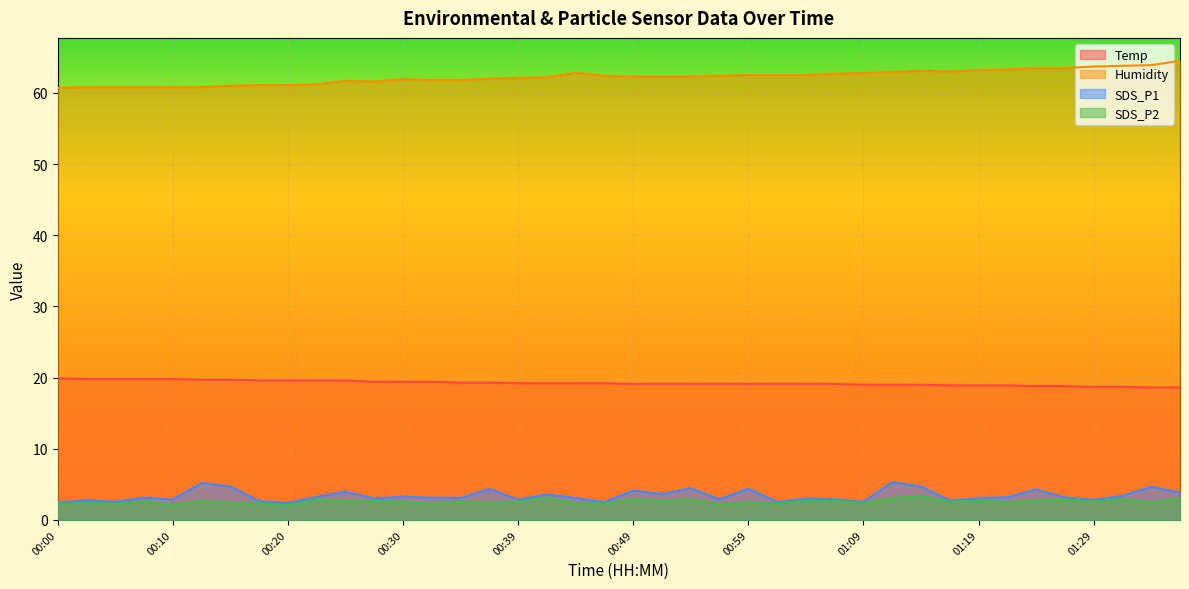

In SDS_P2, how many points are higher than both neighbors (excluding endpoints)?

14